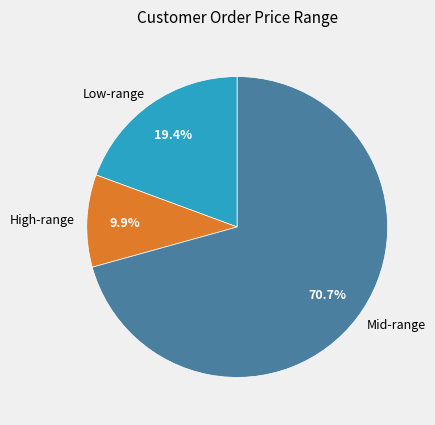

What is the ratio of the value at Low-range to the value at Mid-range?

0.3